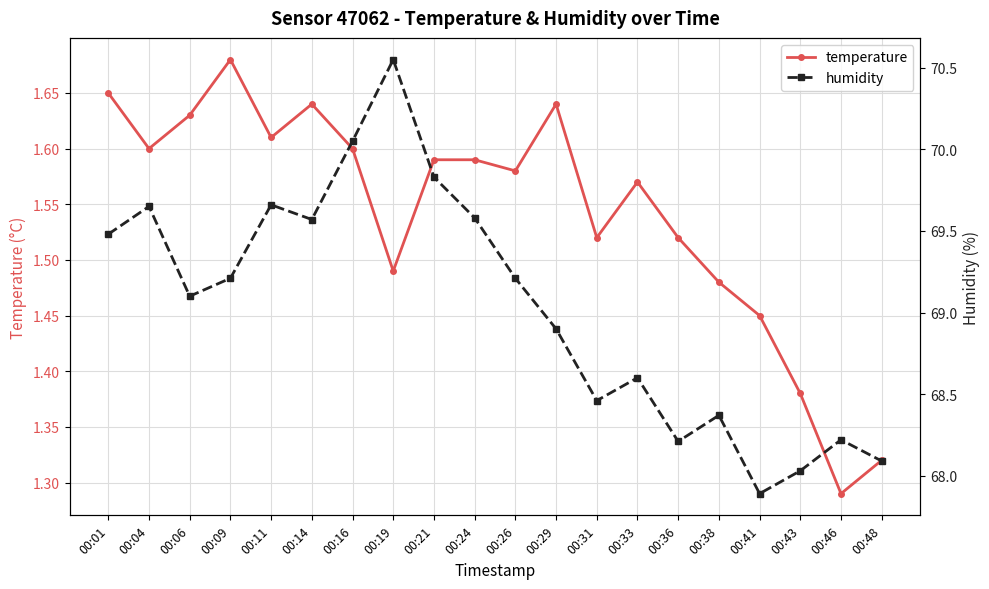

Does the chart display data point markers on the line(s)?

Yes